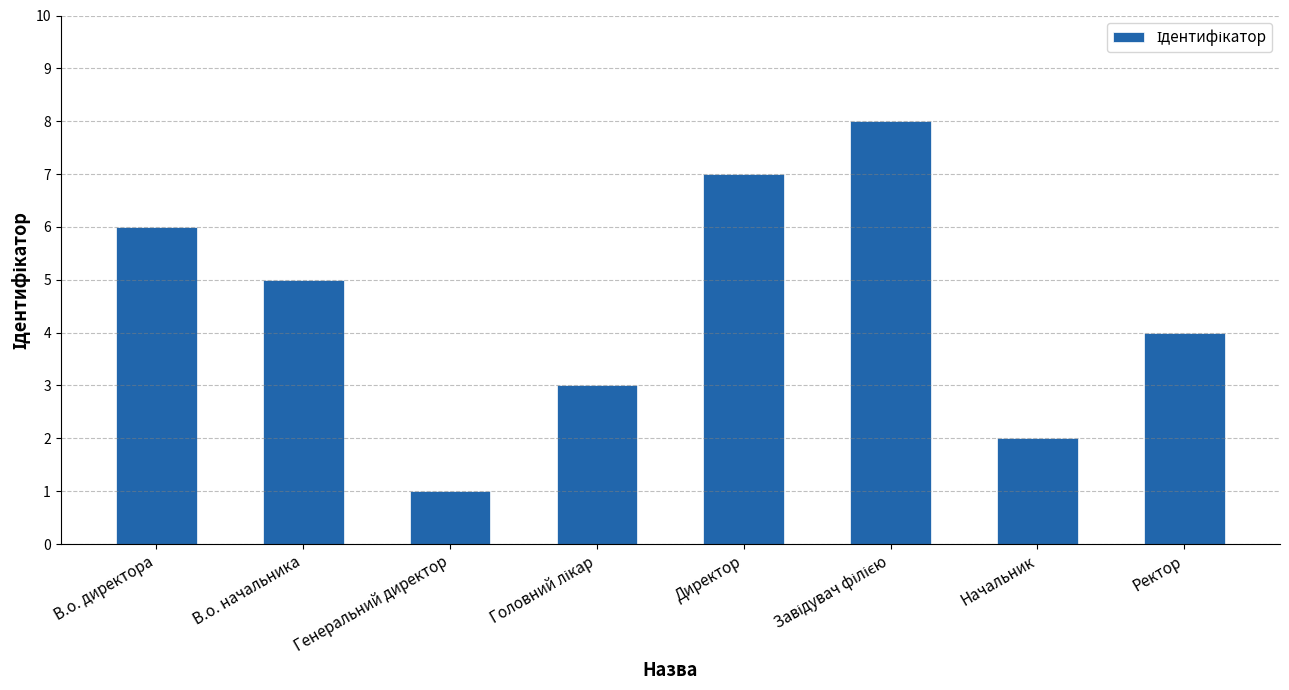

Where does the data first go above 5?

В.о. директора